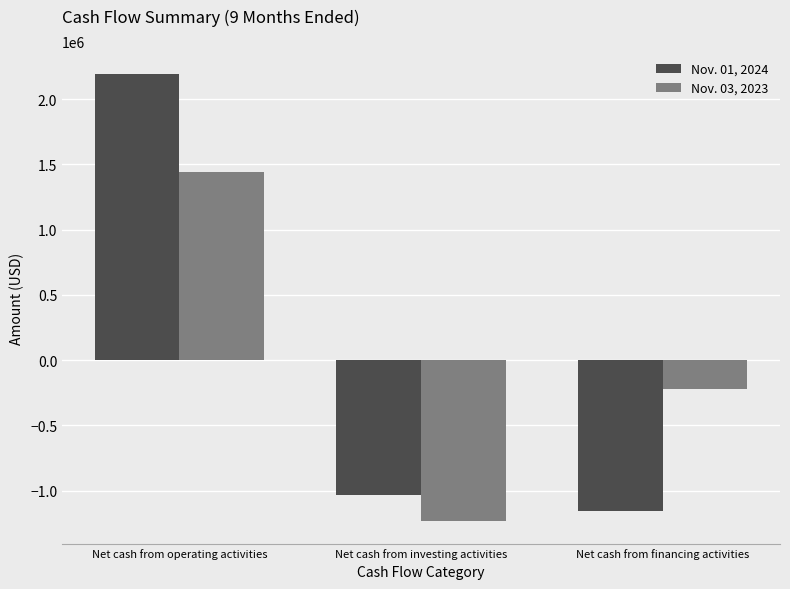

What is the average value of the Nov. 01, 2024 series?

-9